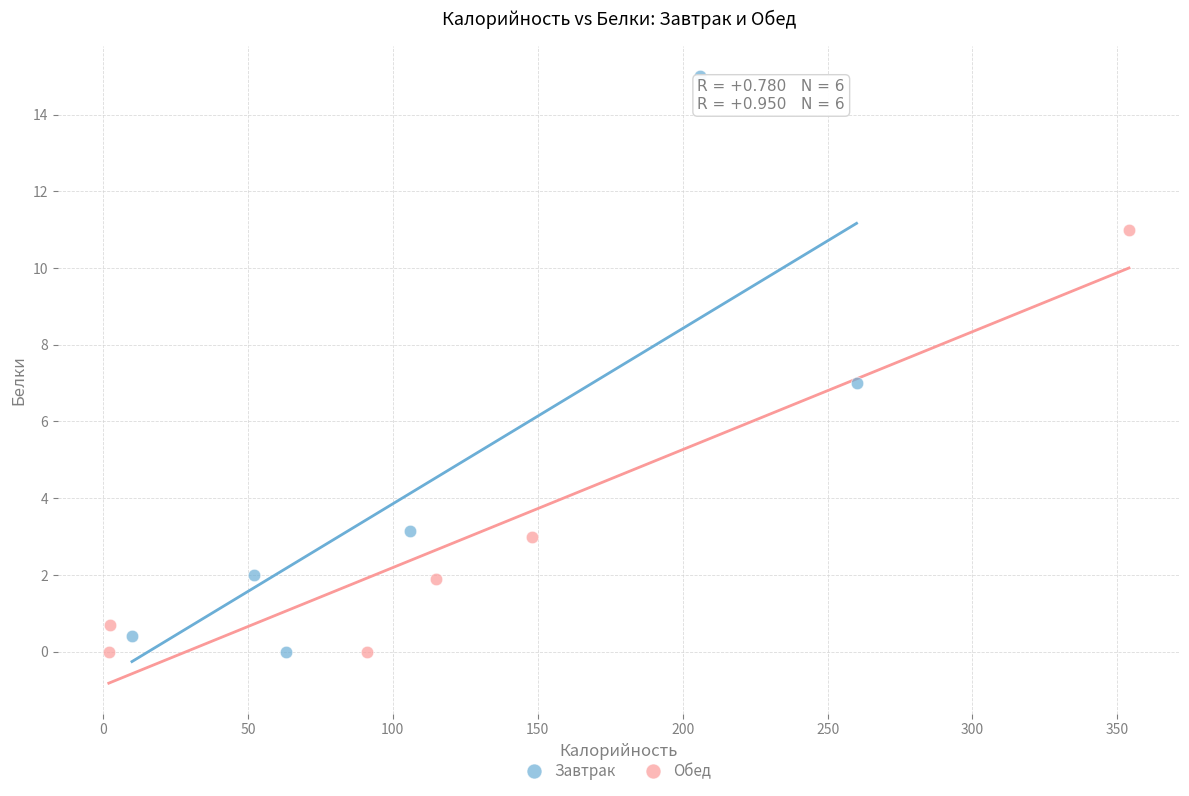

Which series contains the highest Y value?

Завтрак